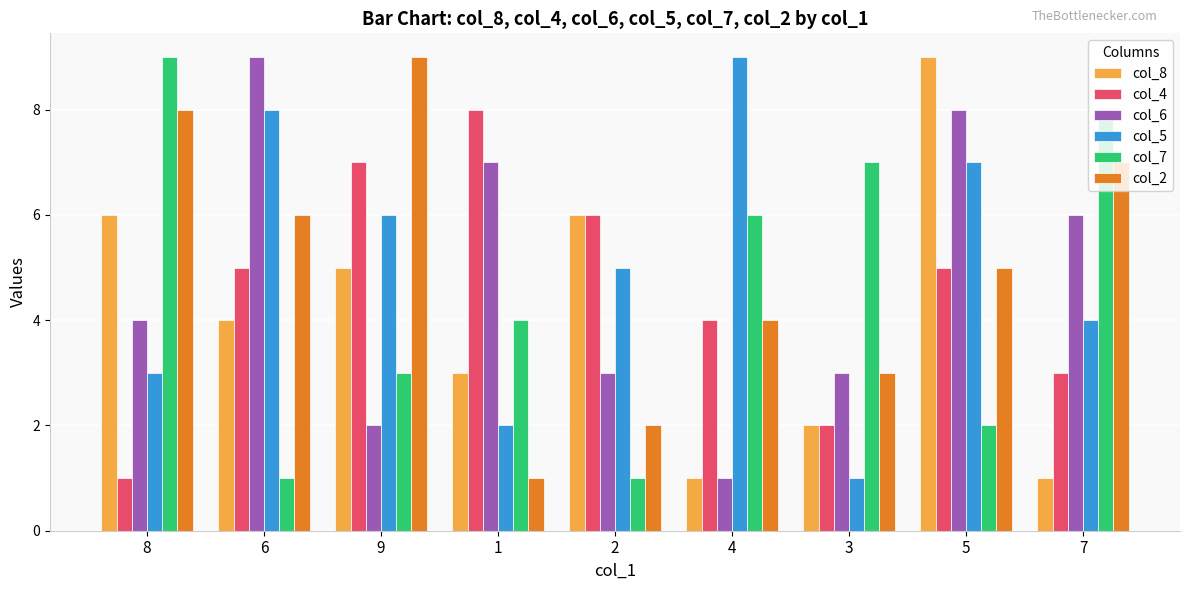

What are all the series names shown in the legend?

col_8, col_4, col_6, col_5, col_7, col_2